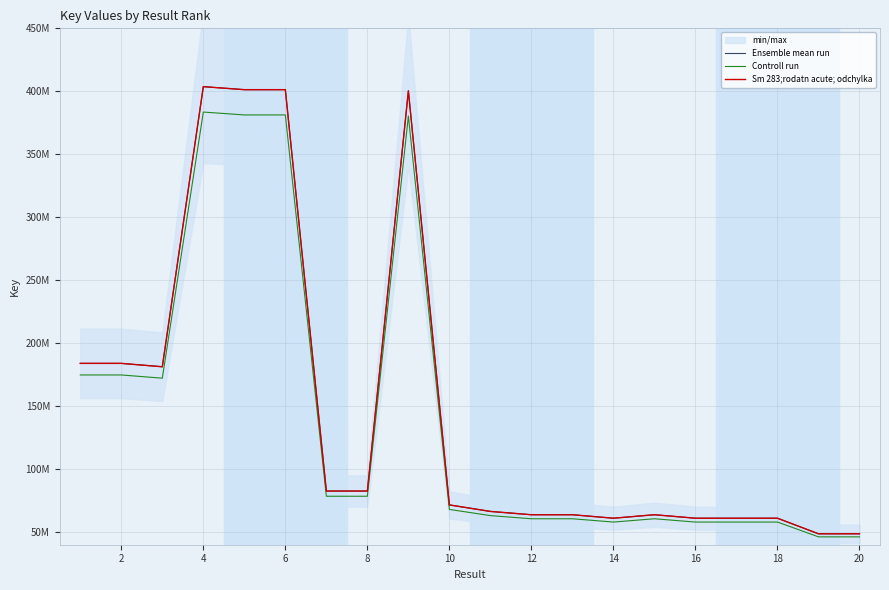

Is the value of Ensemble mean run at 12 greater than the value of Controll run at 8?

No